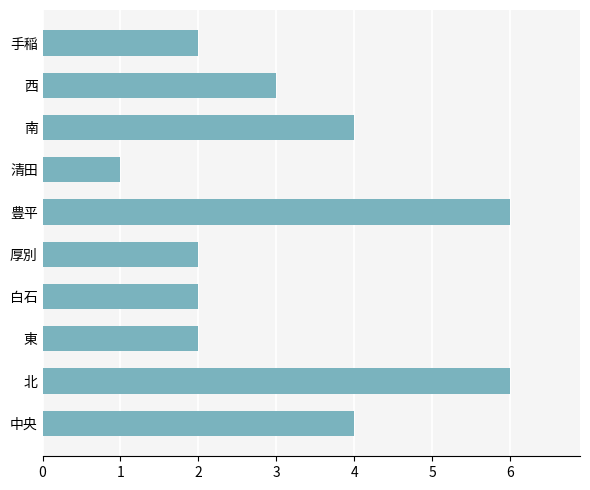

What is the sum of all values?

32